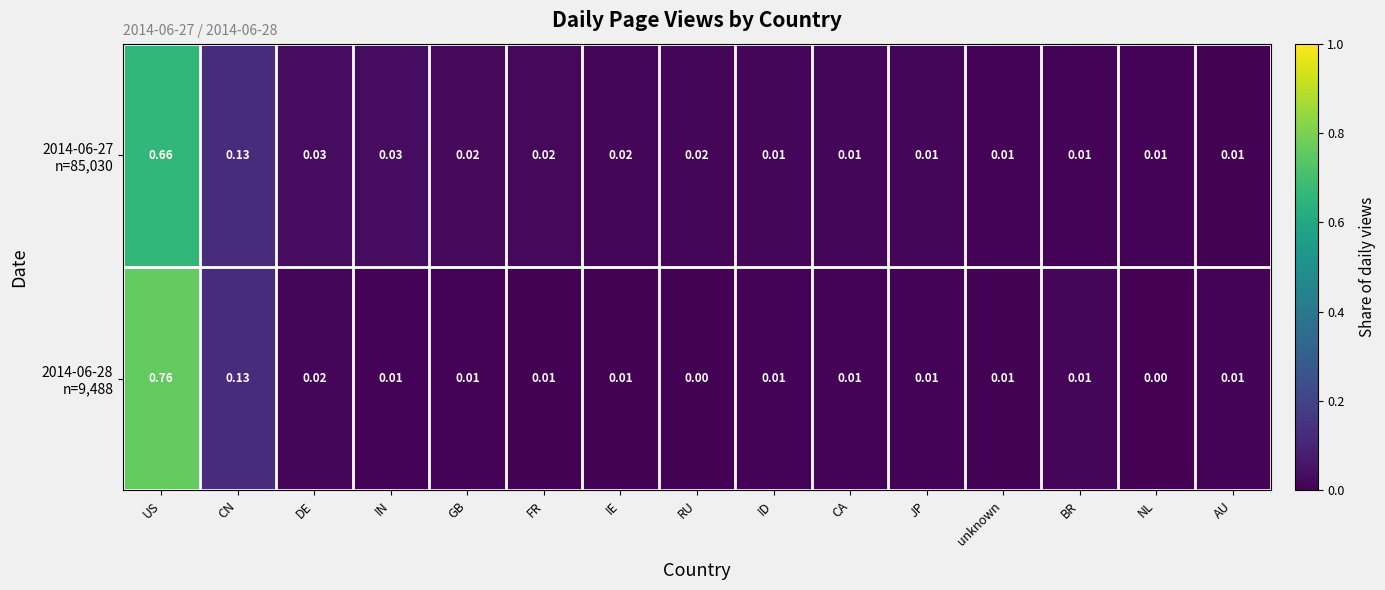

At which category is the sum across all series the highest?

US